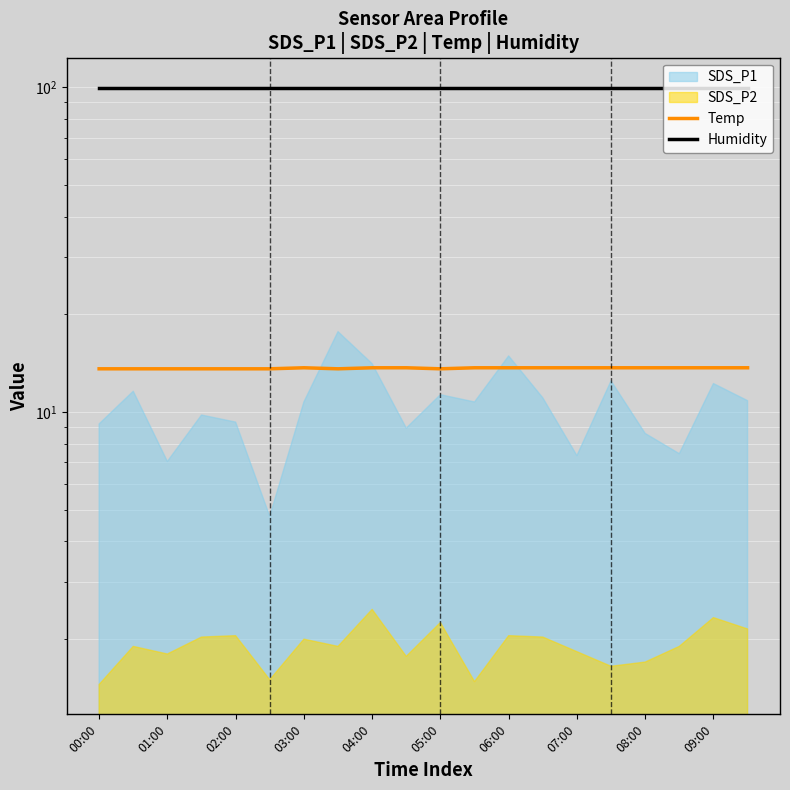

True or false: Humidity and Temp cross at least once.

False